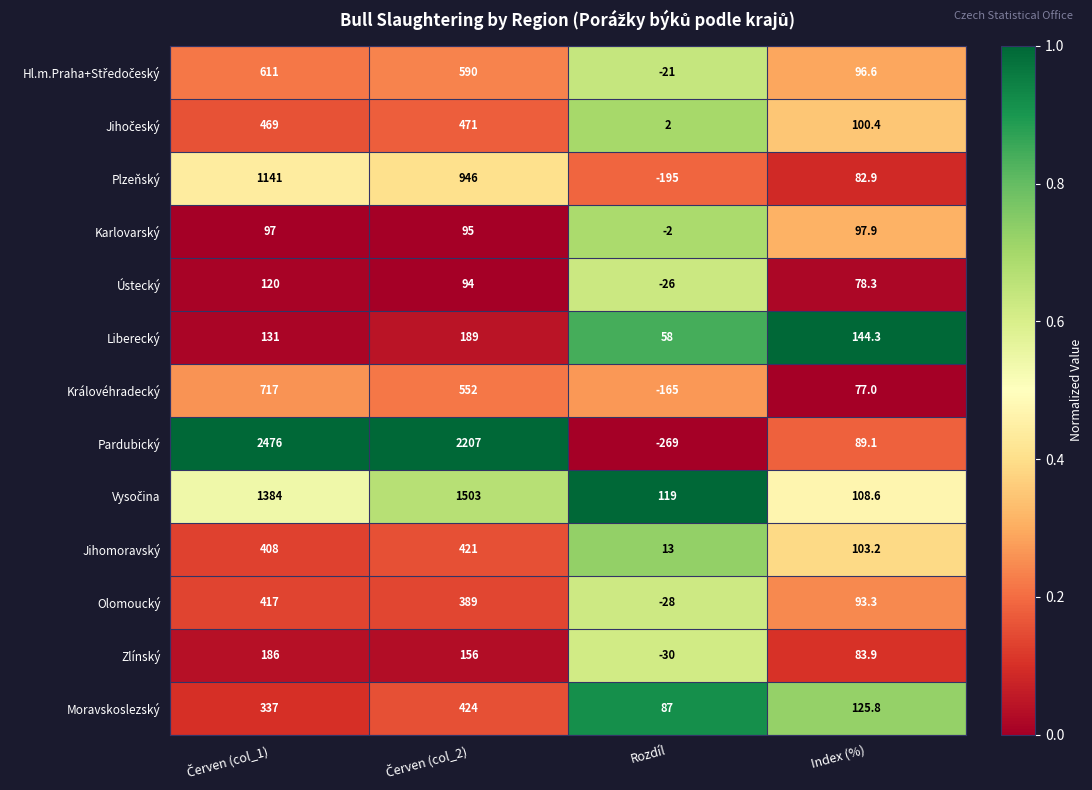

What is the sum of all Plzeňský values?

1974.9